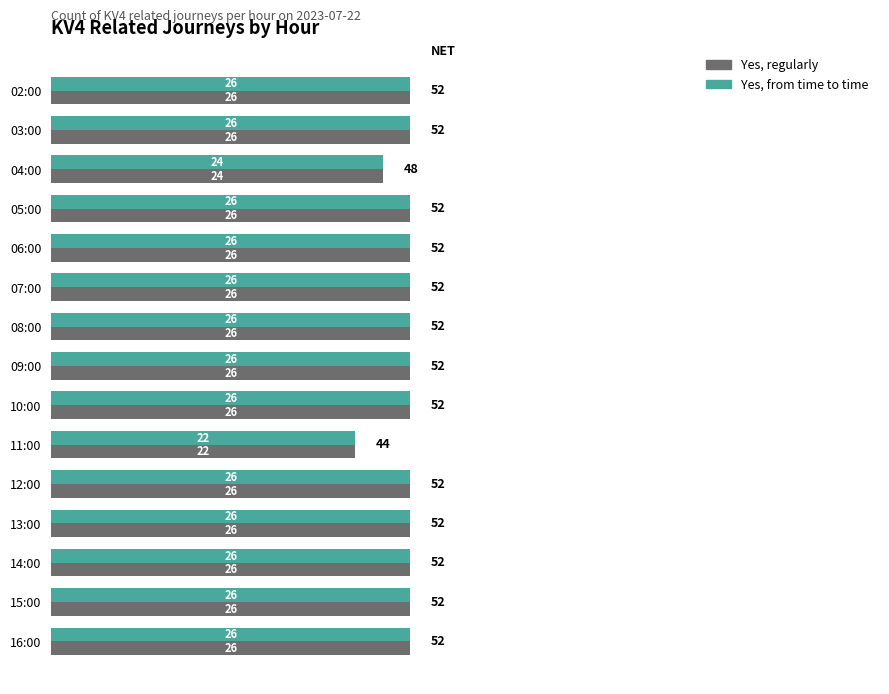

What is the average value of the Yes, regularly series?

26